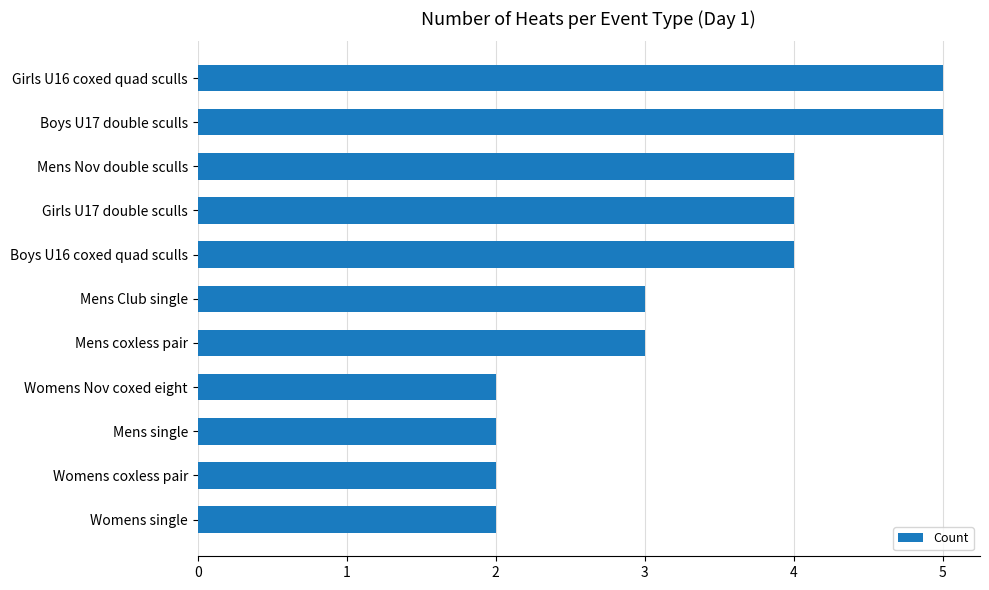

What is the difference between the second highest and second lowest values?

3